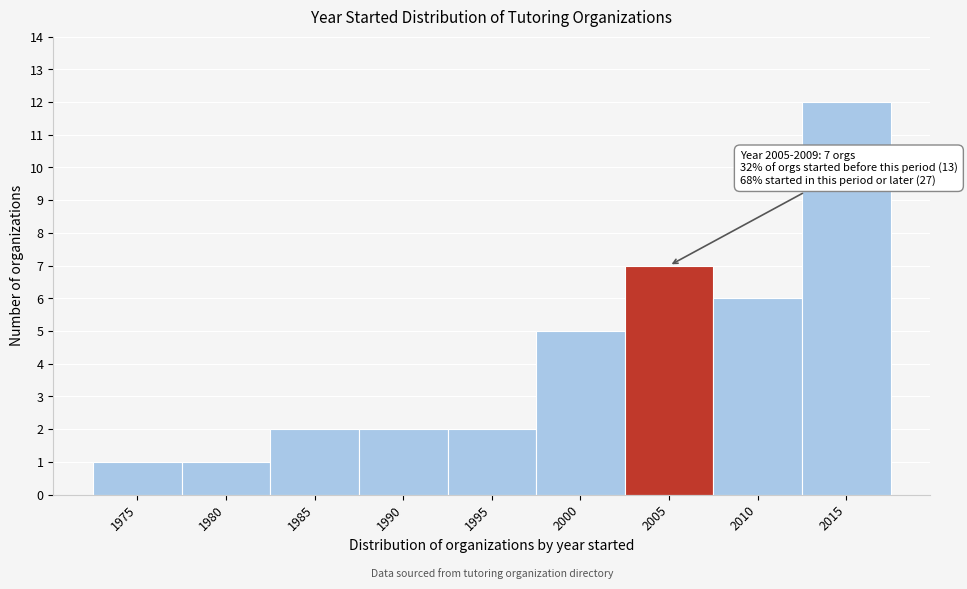

Reading right to left, list all the values displayed in this chart.

2015=12	2010=6	2005=7	2000=5	1995=2	1990=2	1985=2	1980=1	1975=1